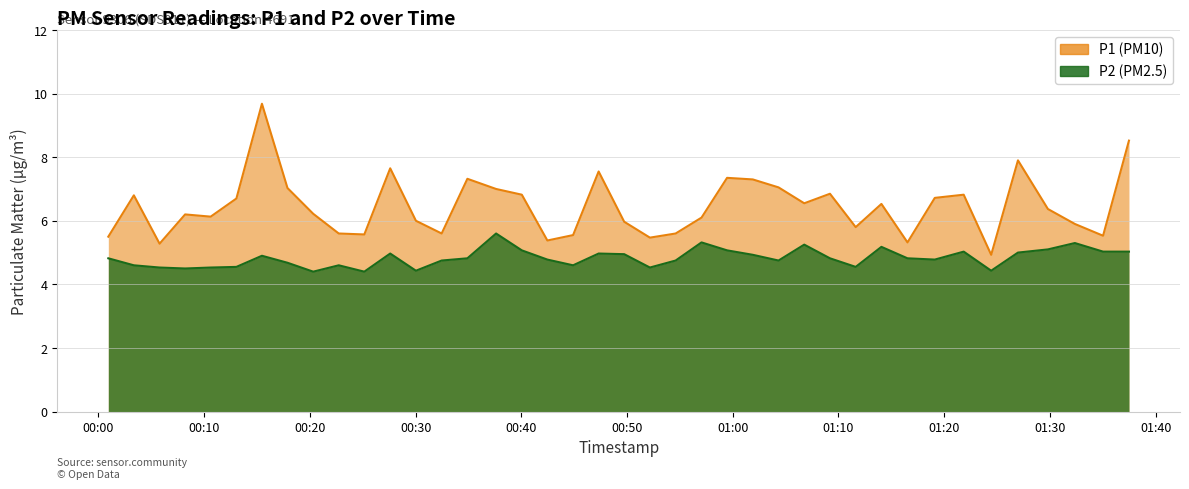

What is the average value of the P1 series?

6.5